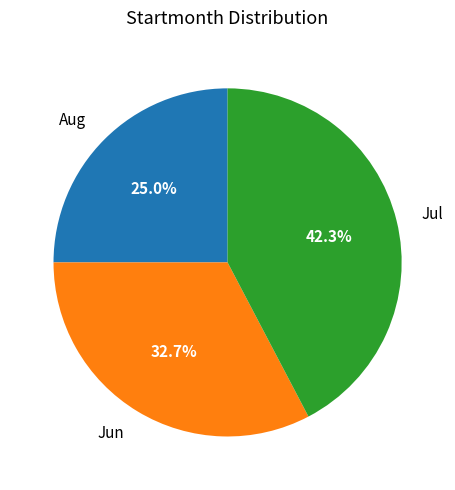

To the nearest percent, what is the average slice percentage?

33%